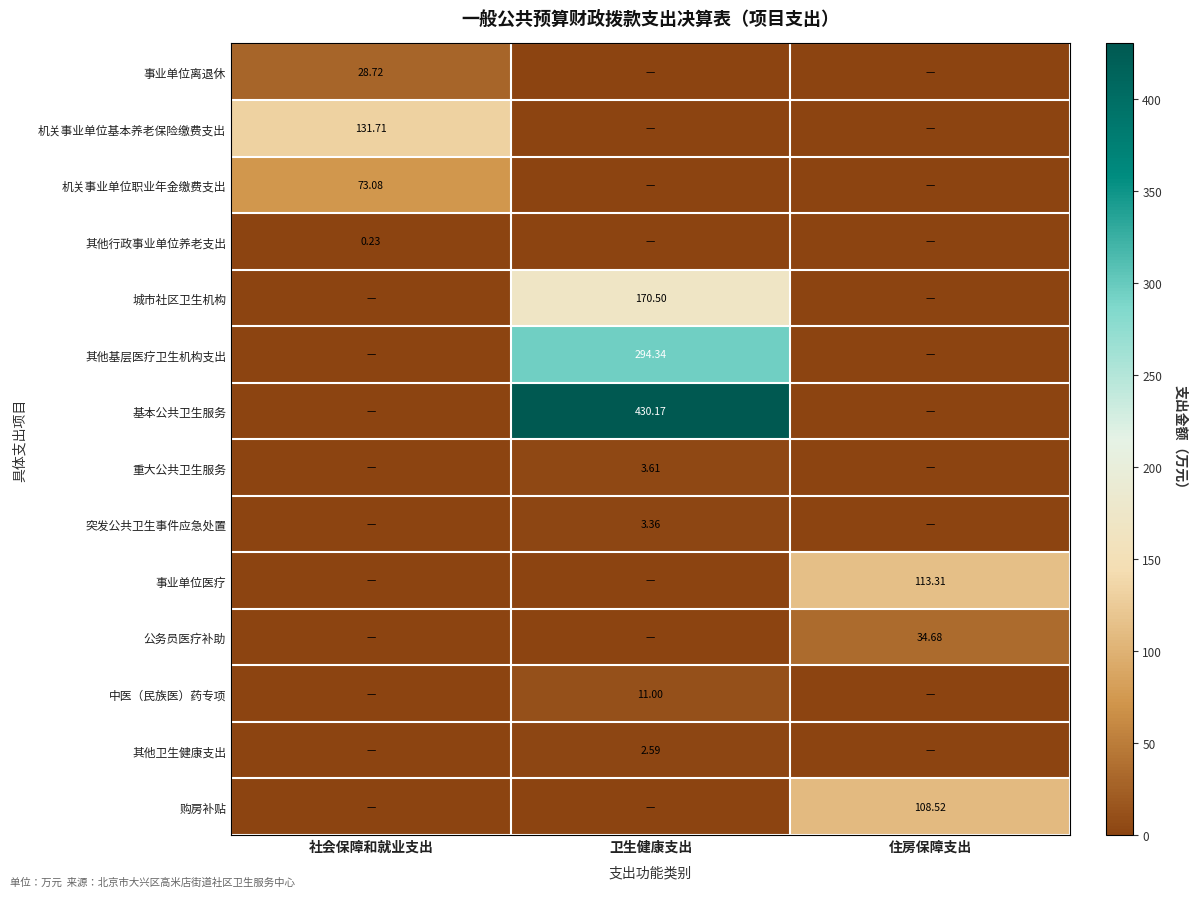

What is the difference between the maximum and second lowest values in the 中医（民族医）药专项 series?

11.0